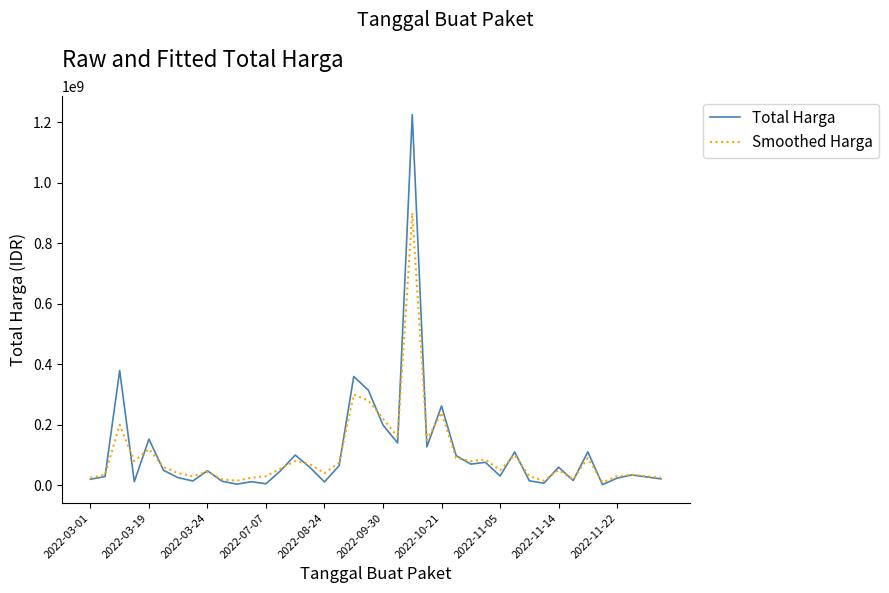

What is the greatest value displayed?

1224682000